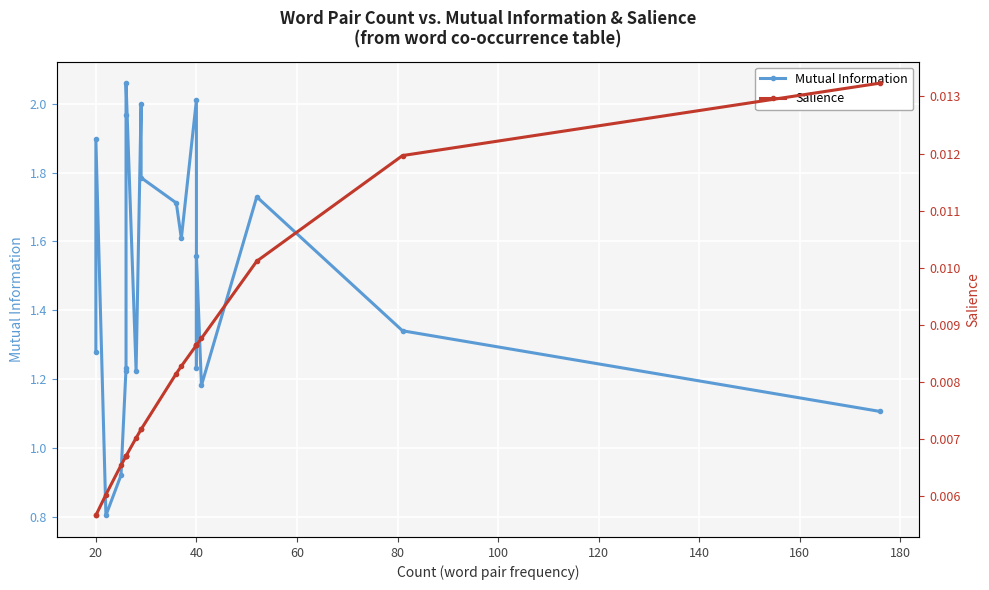

Which series has the largest range (max minus min)?

Mutual Information